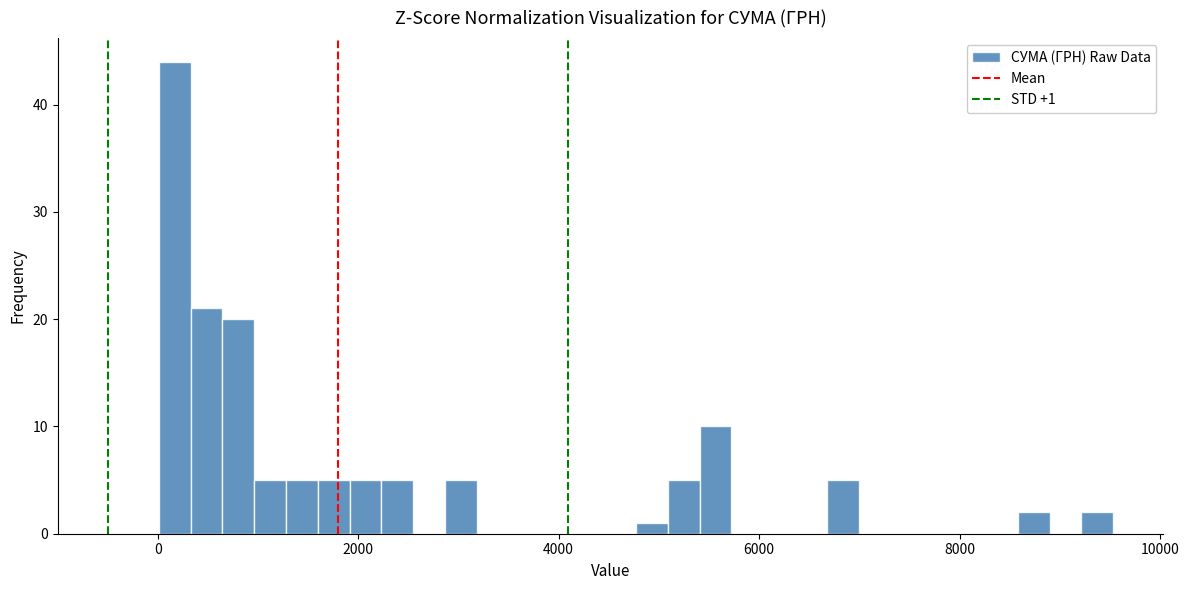

Read against the x-axis, roughly where is the centre of the tallest bar?

200